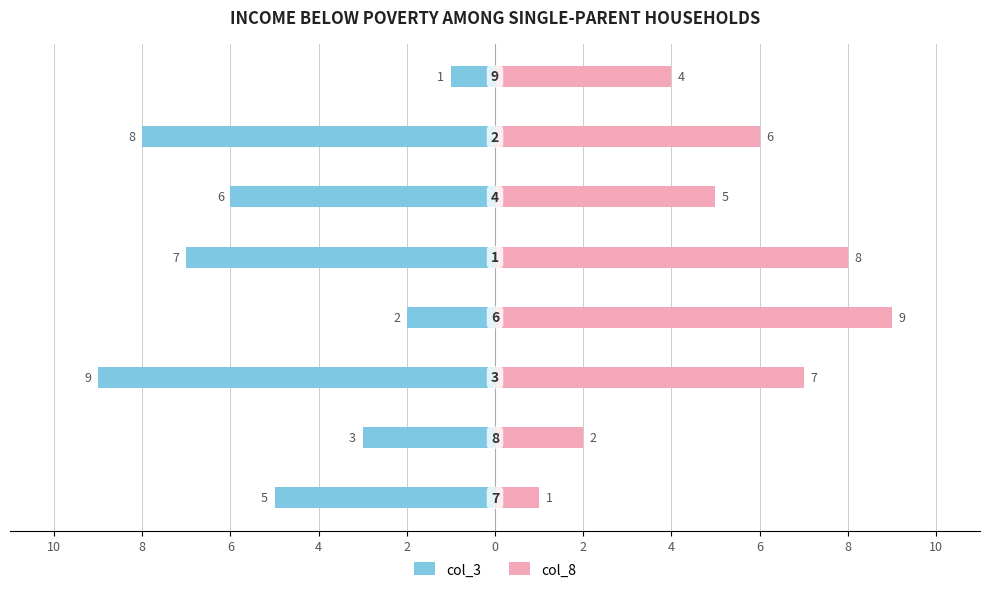

What is the sum of all col_8 values?

42